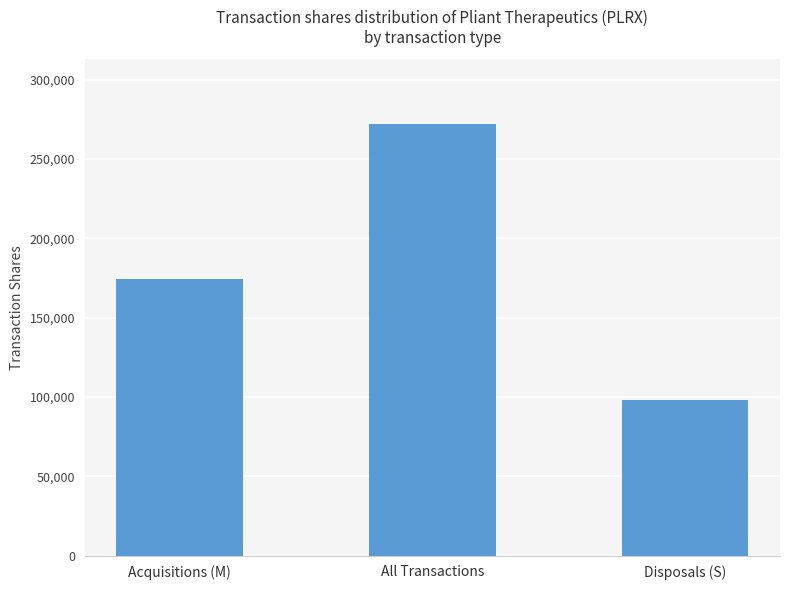

Which category has the lowest value across all series?

Disposals (S)